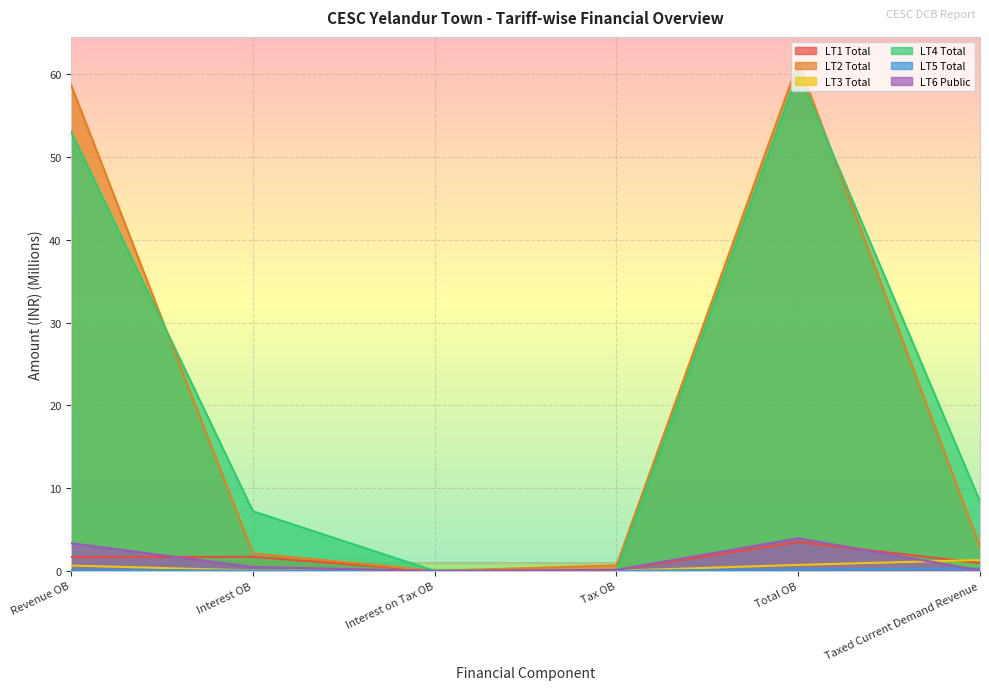

What is the label of the 4th point from the right?

Interest on Tax OB